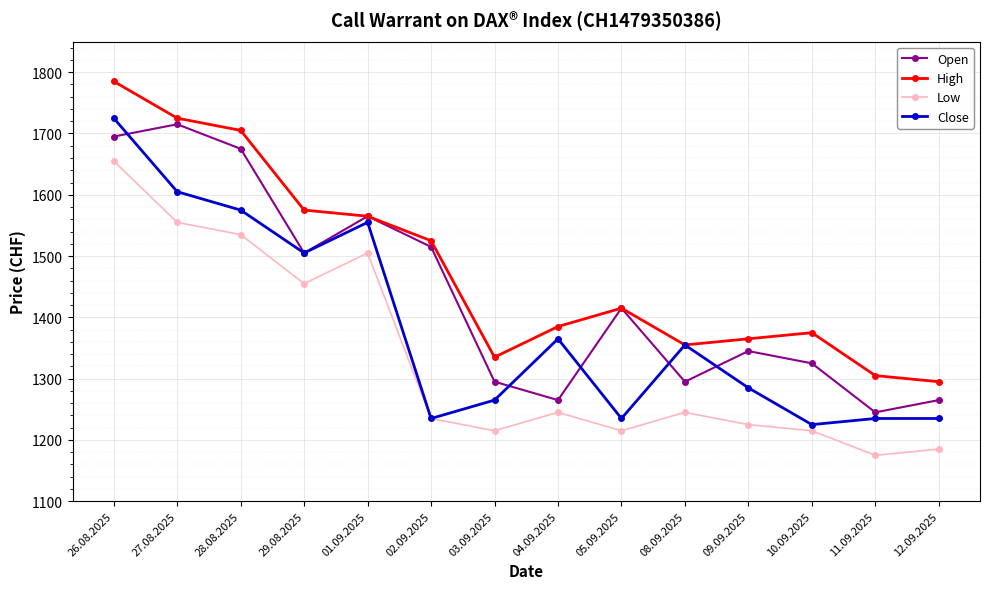

What is the label of the 10th point from the right?

01.09.2025